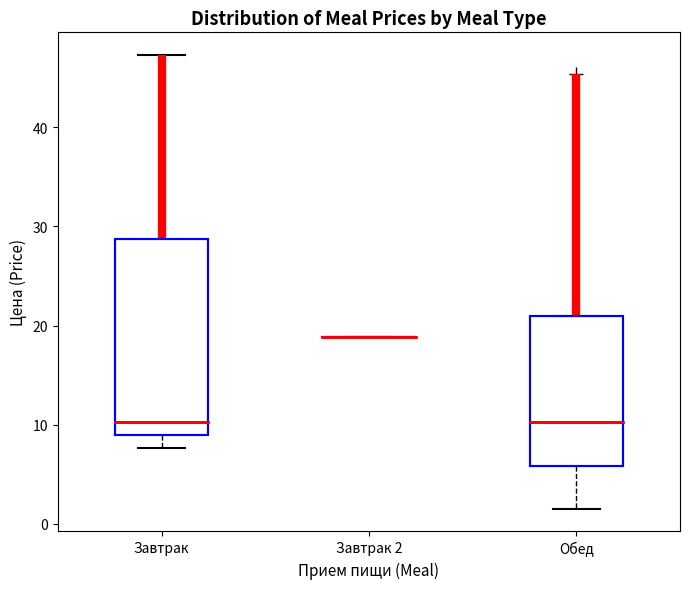

Reading left to right, transcribe this box plot: for each box, give where its median line is, the range the box spans, and where its two whiskers end, as read against the y-axis. The values are not printed on the chart, so give them approximately, as read against the axis.

Завтрак: median 10, box 9 to 29, whiskers 8 to 47
Завтрак 2: box collapsed to a line at 19, whiskers 19 to 19
Обед: median 10, box 6 to 21, whiskers 2 to 21